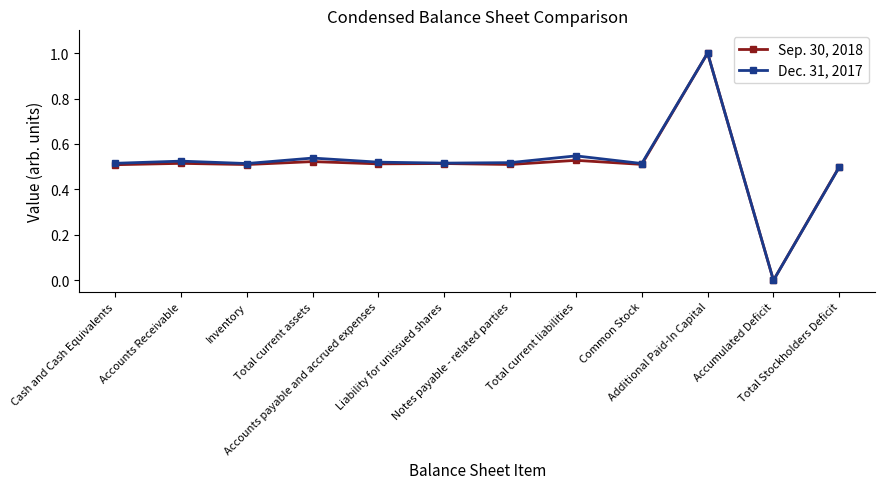

Rank the series by their average value, from highest to lowest.

Dec. 31, 2017, Sep. 30, 2018